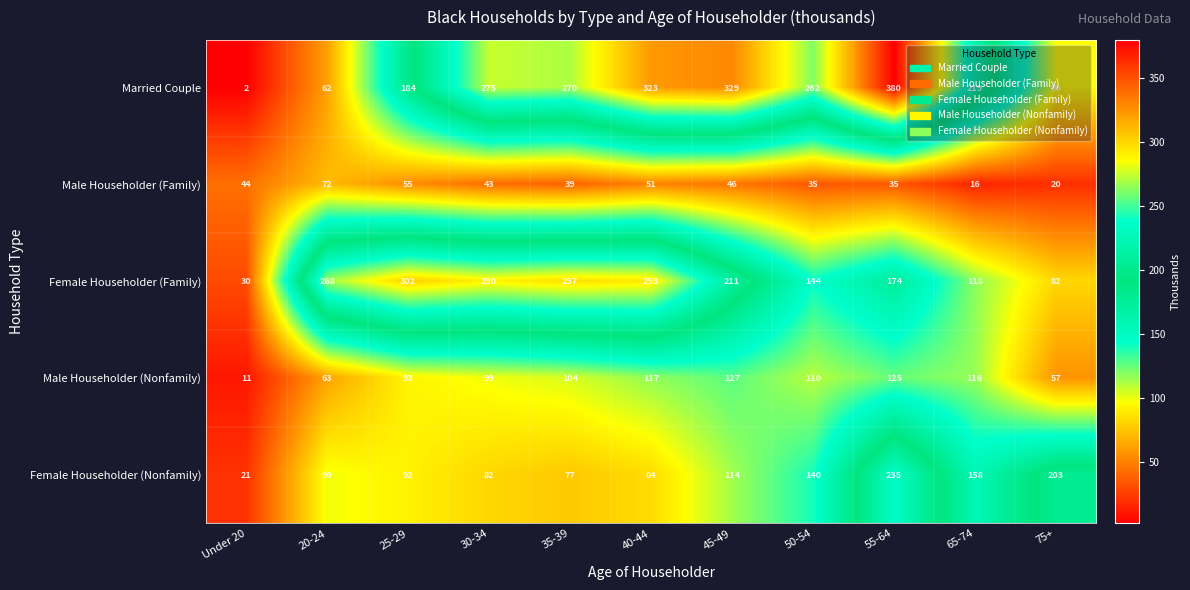

True or false: Male Householder (Nonfamily) has a value of 5 at Under 20.

False